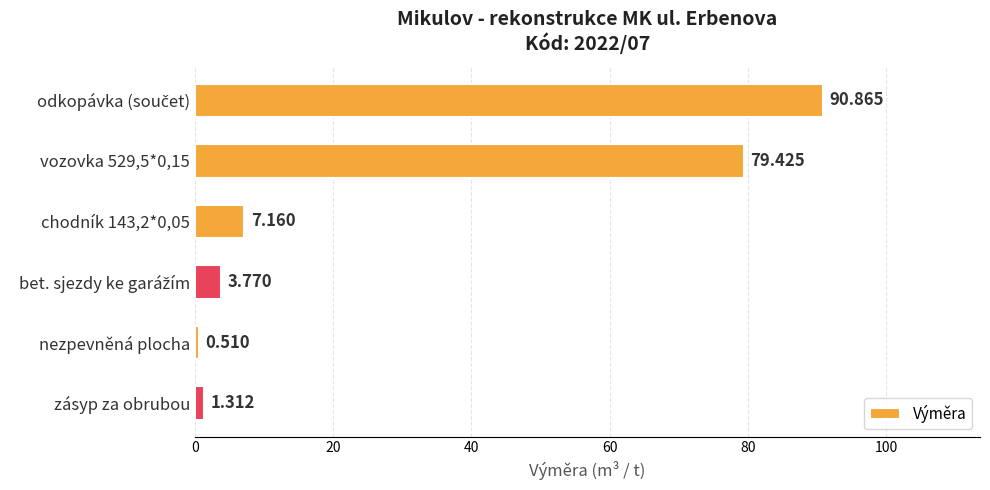

Which has a higher value, nezpevněná plocha or zásyp za obrubou?

zásyp za obrubou